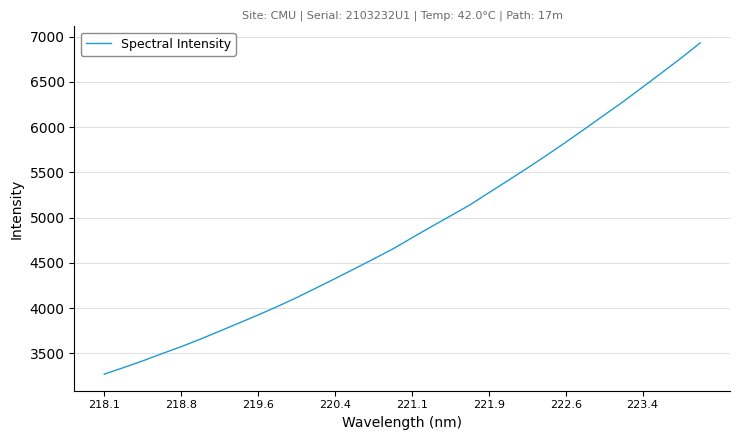

What is the greatest value displayed?

6930.1